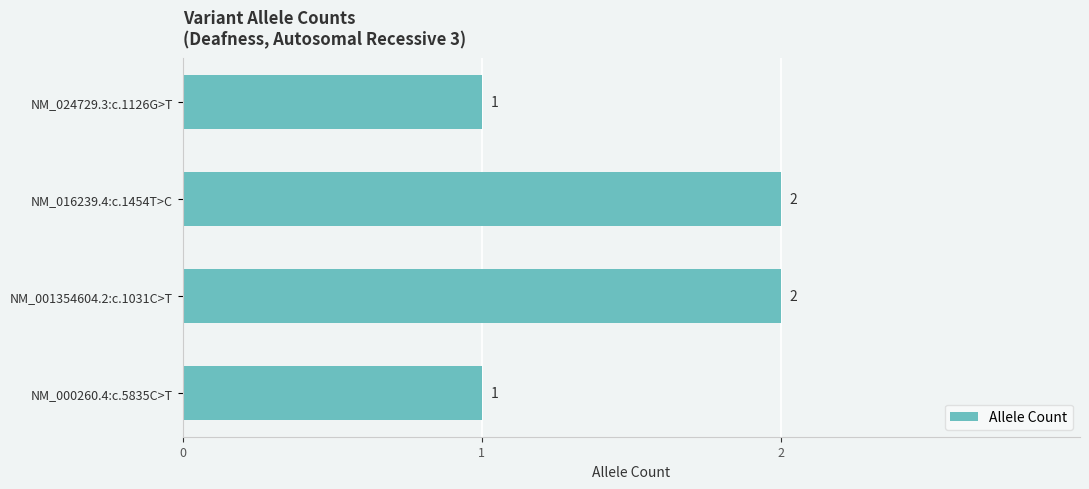

The value at NM_024729.3:c.1126G>T is 1. True or false?

True